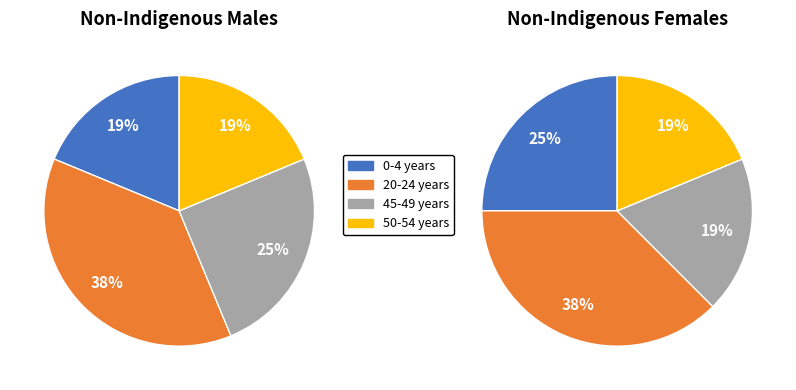

Which series has the largest range (max minus min)?

Non-Indigenous Males